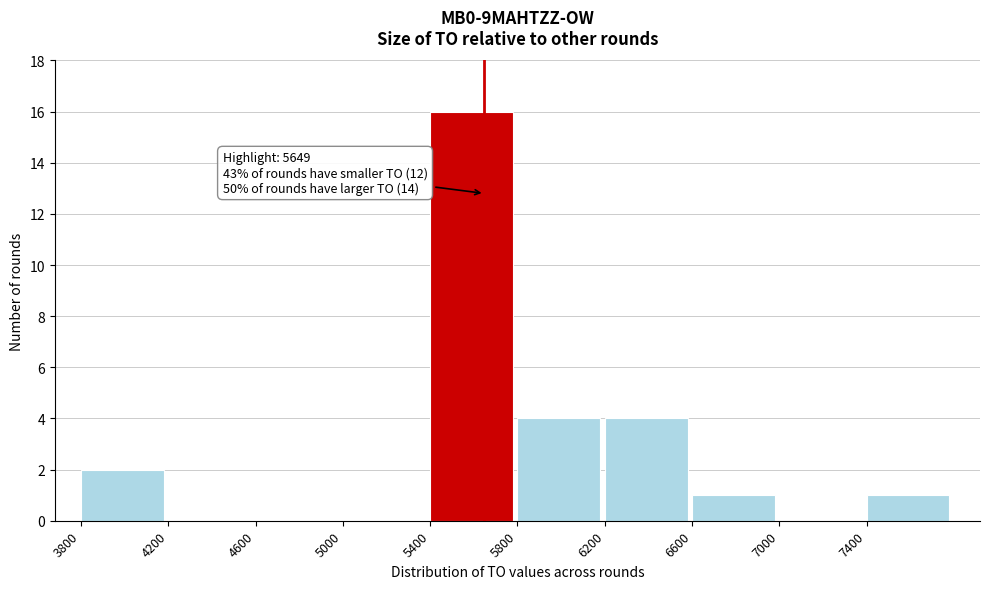

Which range on the x-axis has the tallest bar?

5400 to 5800